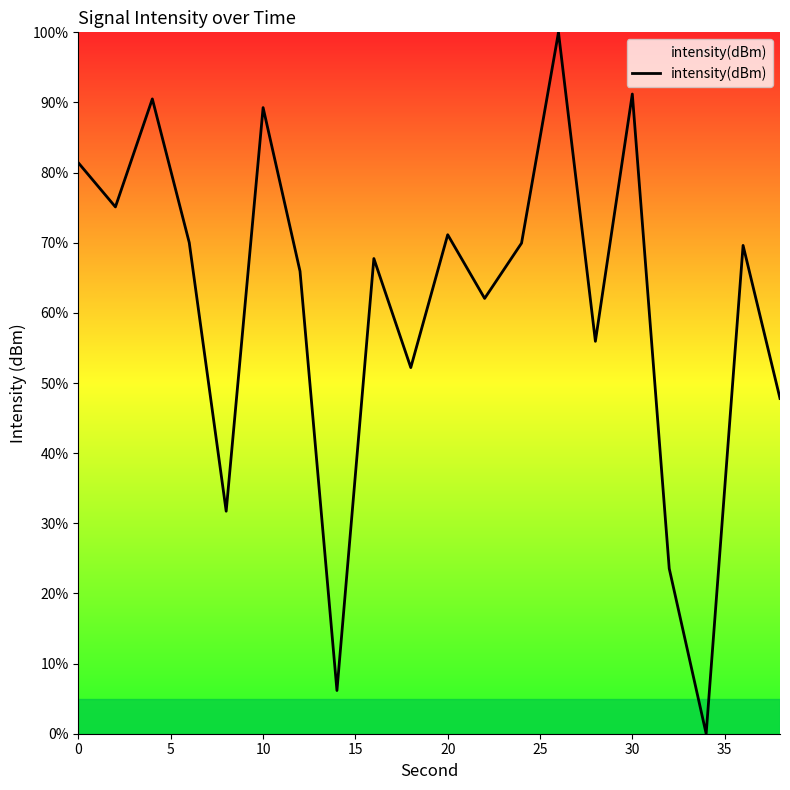

True or false: there are more than 0 points higher than both neighbors.

True